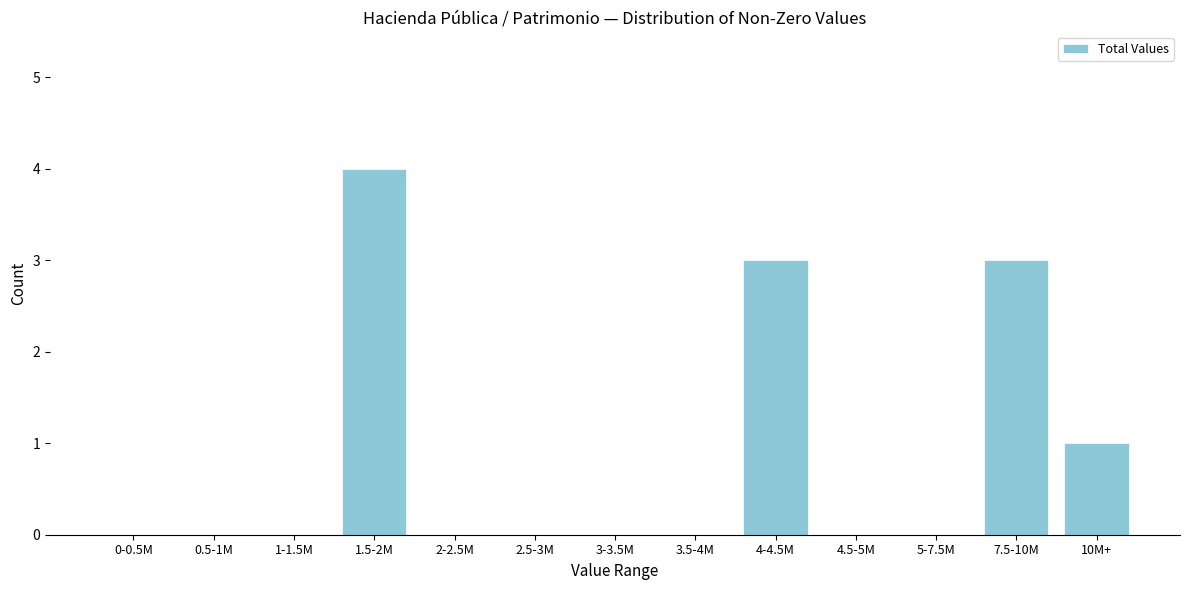

Reading left to right, transcribe all the data shown in this chart.

0-0.5M=0	0.5-1M=0	1-1.5M=0	1.5-2M=4	2-2.5M=0	2.5-3M=0	3-3.5M=0	3.5-4M=0	4-4.5M=3	4.5-5M=0	5-7.5M=0	7.5-10M=3	10M+=1